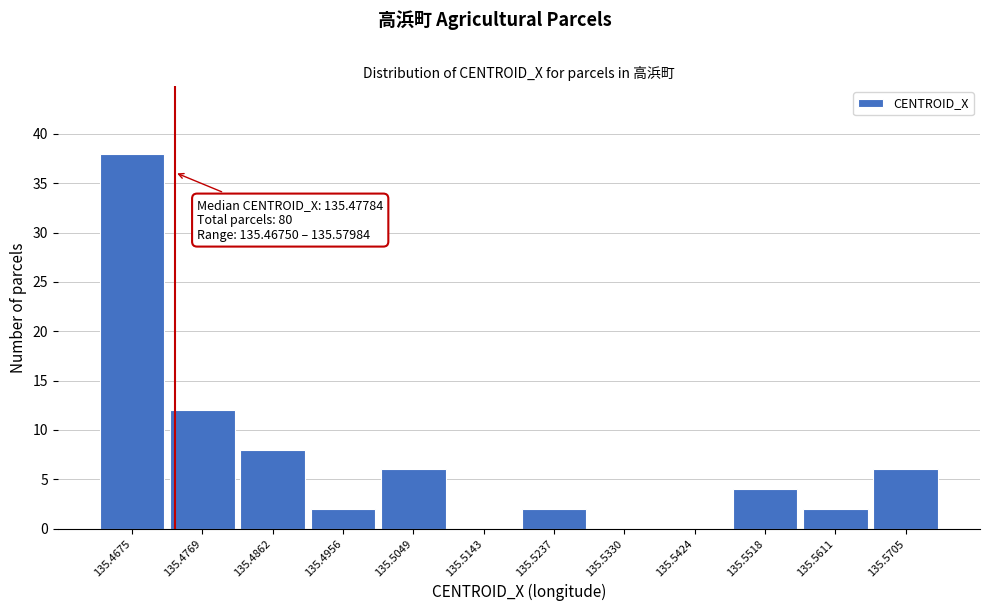

Reading left to right, extract all data points from this chart.

135.4675=38	135.4769=12	135.4862=8	135.4956=2	135.5049=6	135.5143=0	135.5237=2	135.5330=0	135.5424=0	135.5518=4	135.5611=2	135.5705=6